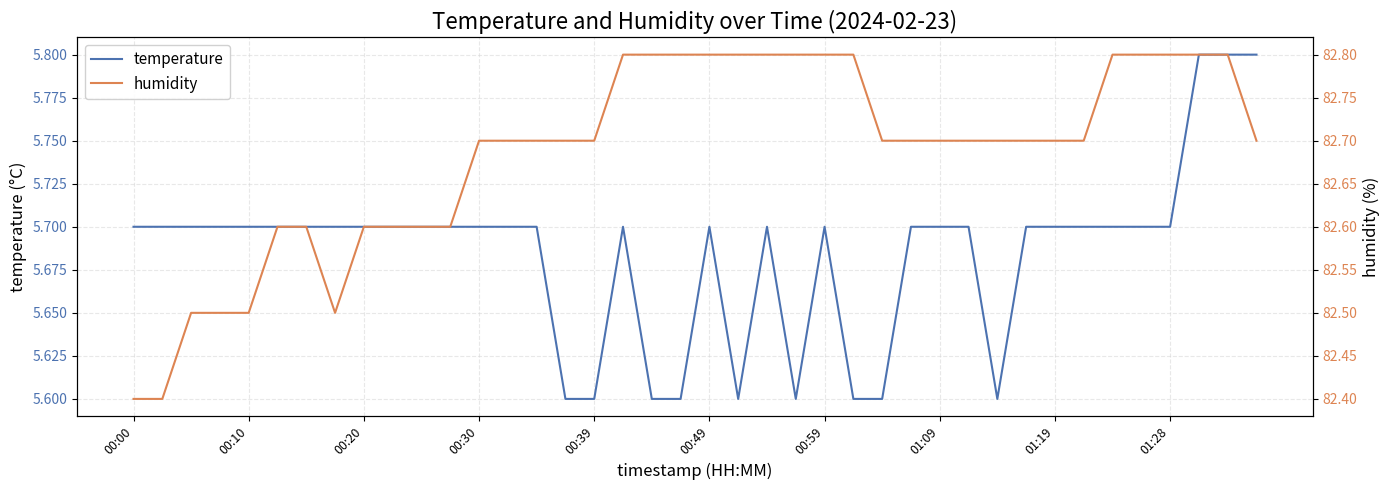

True or false: temperature and humidity intersect in this chart.

False